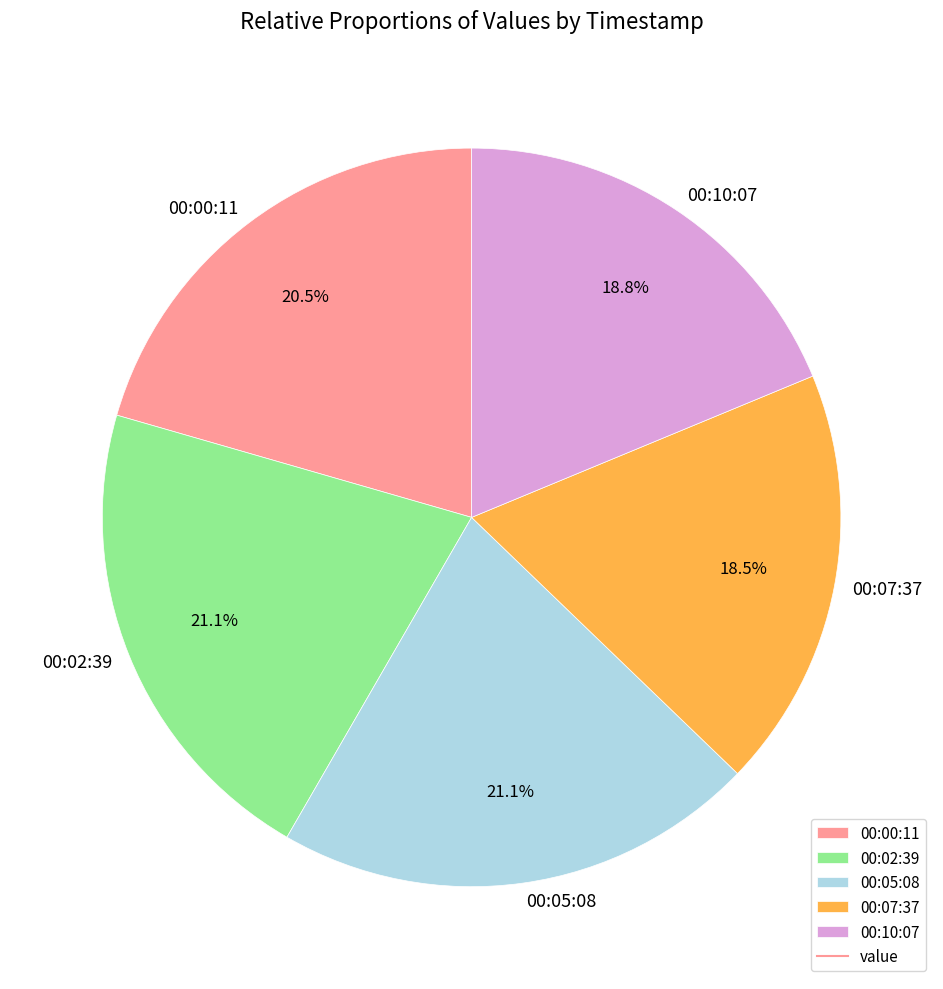

Is there any slice that represents more than half of the pie?

No